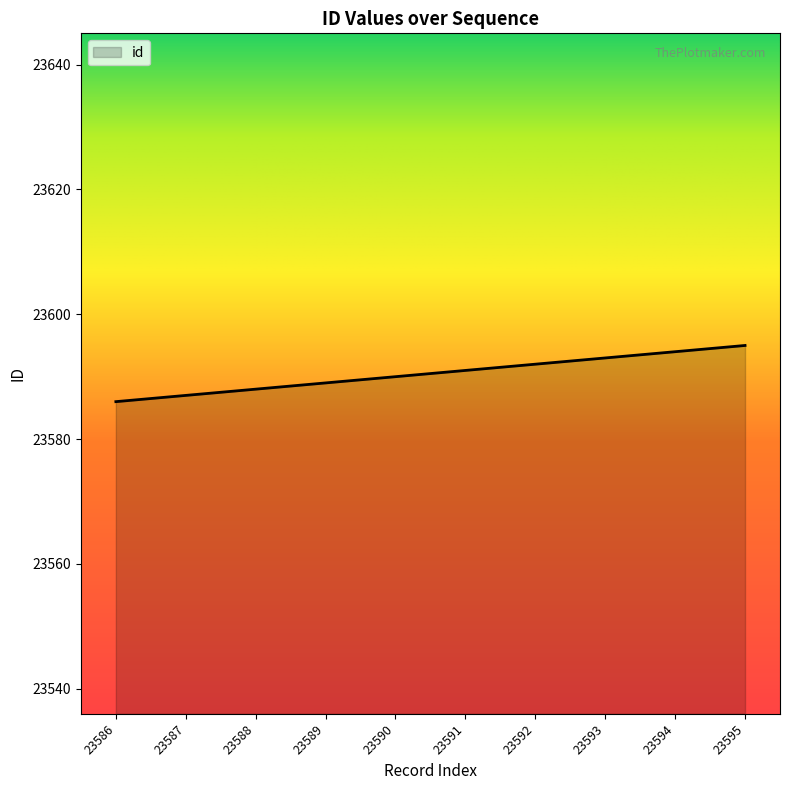

True or false: the data has more than 2 interior local peaks.

False